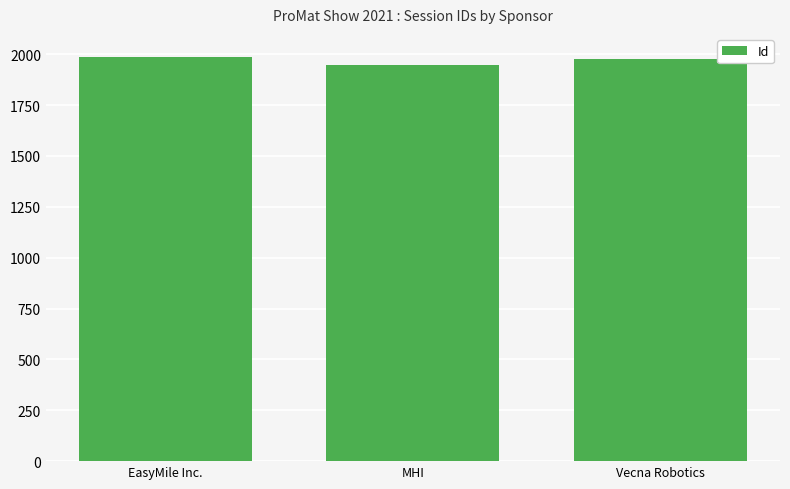

What is the average value?

1970